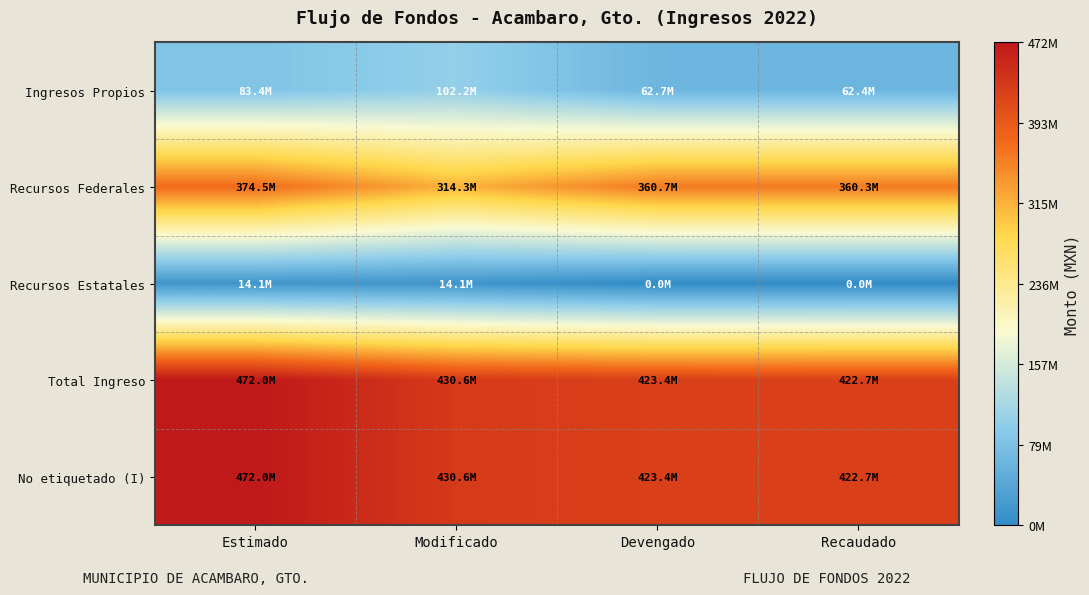

Which series has the widest spread of values?

Recursos Federales